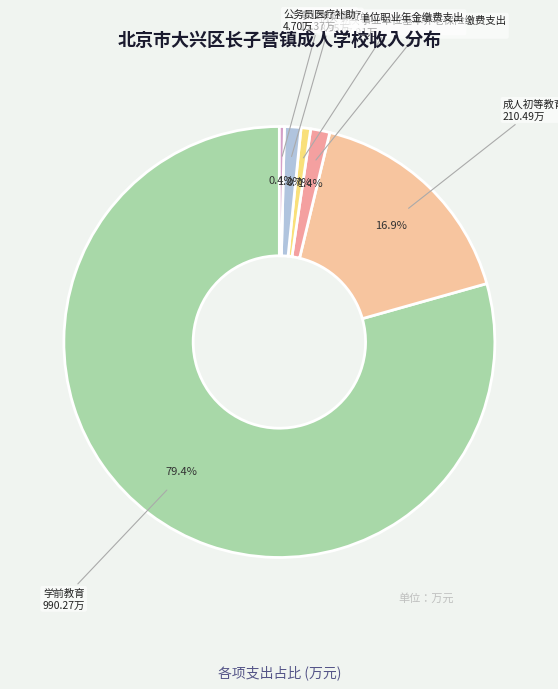

Do 成人初等教育 and 机关事业单位基本养老保险缴费支出 together represent more than half of the pie?

No